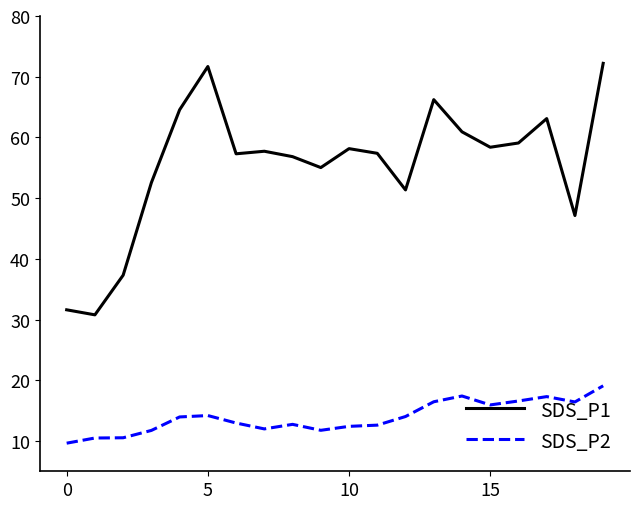

What is the greatest value displayed?

72.2